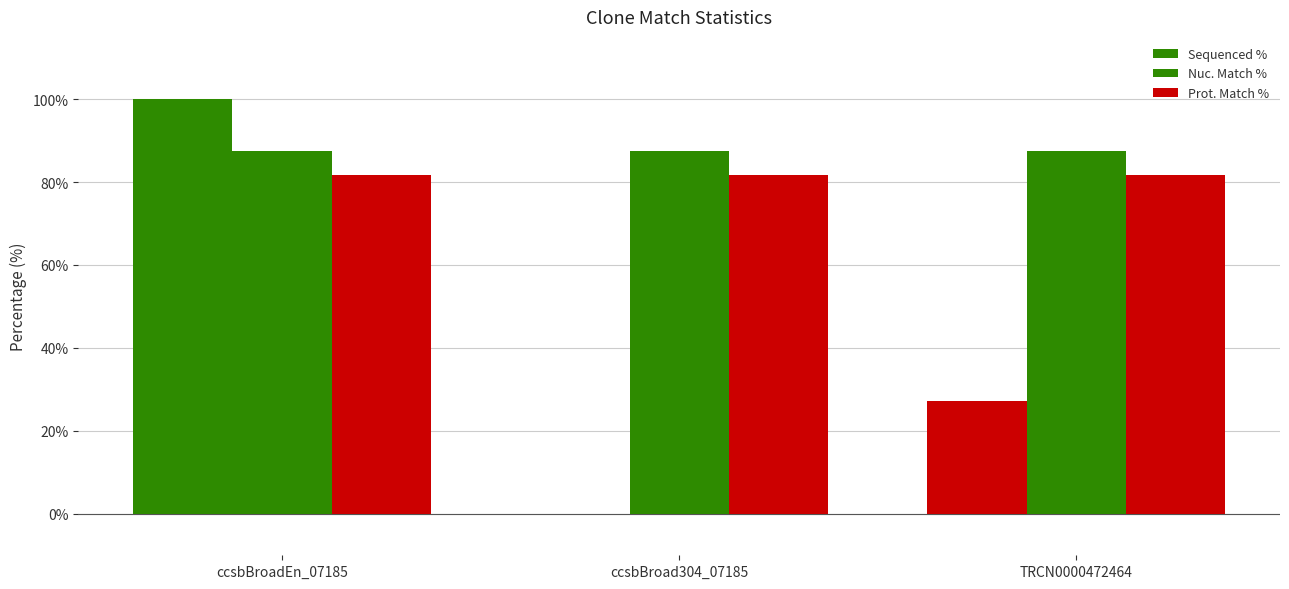

What is the maximum value for Nuc. Match %?

87.5